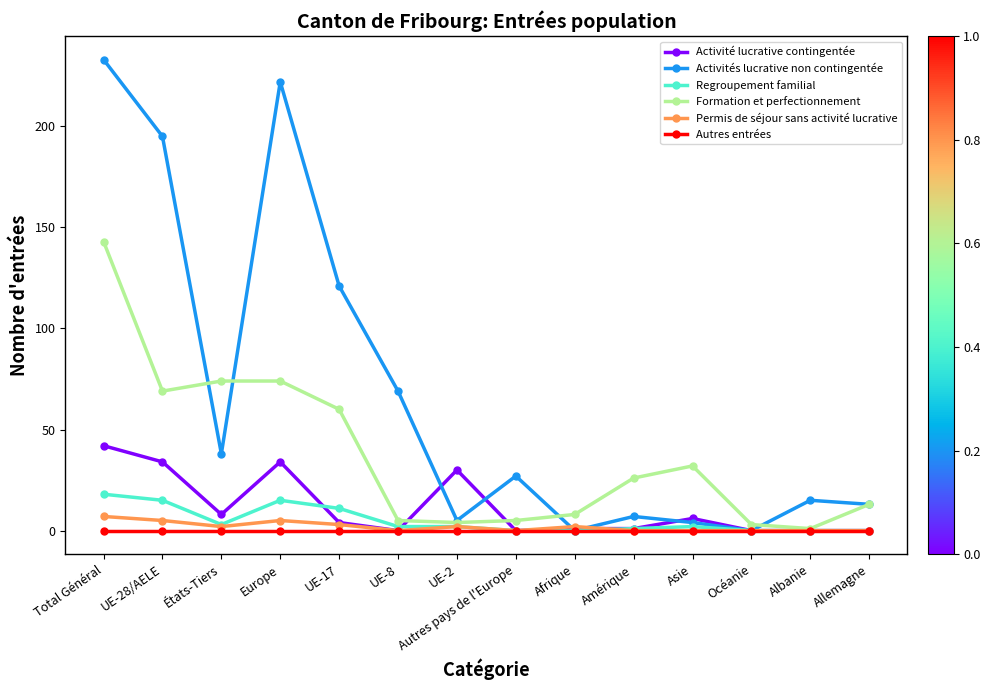

What is the sum of all Regroupement familial values?

69